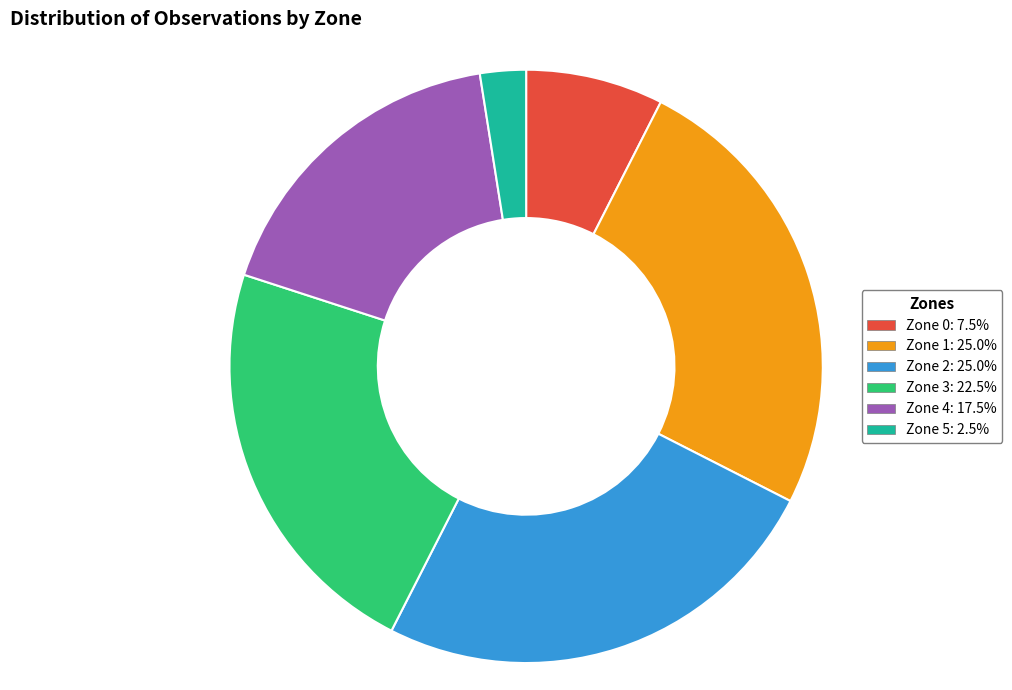

Approximately how many times larger is the value at Zone 1: 25.0% compared to Zone 2: 25.0%?

1.0